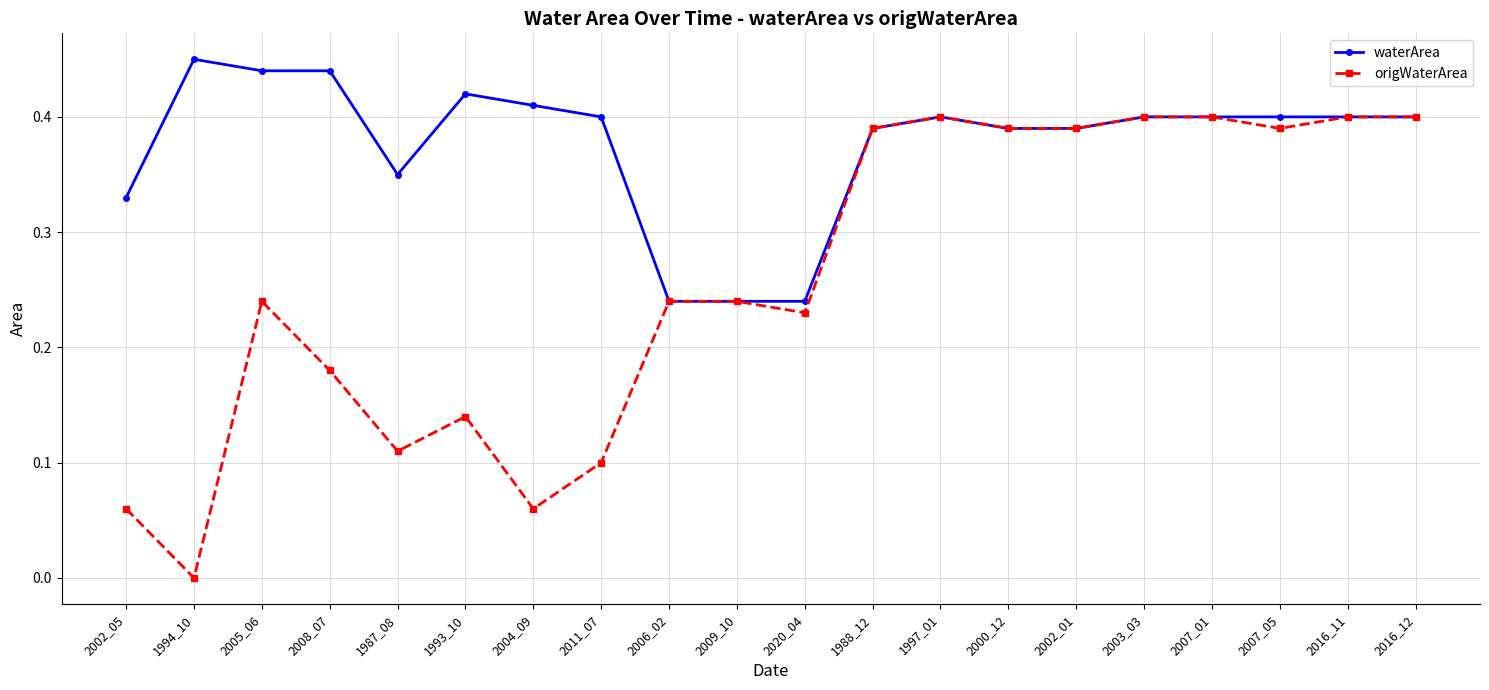

Is it true that waterArea equals 0.6 at 2000_12?

False